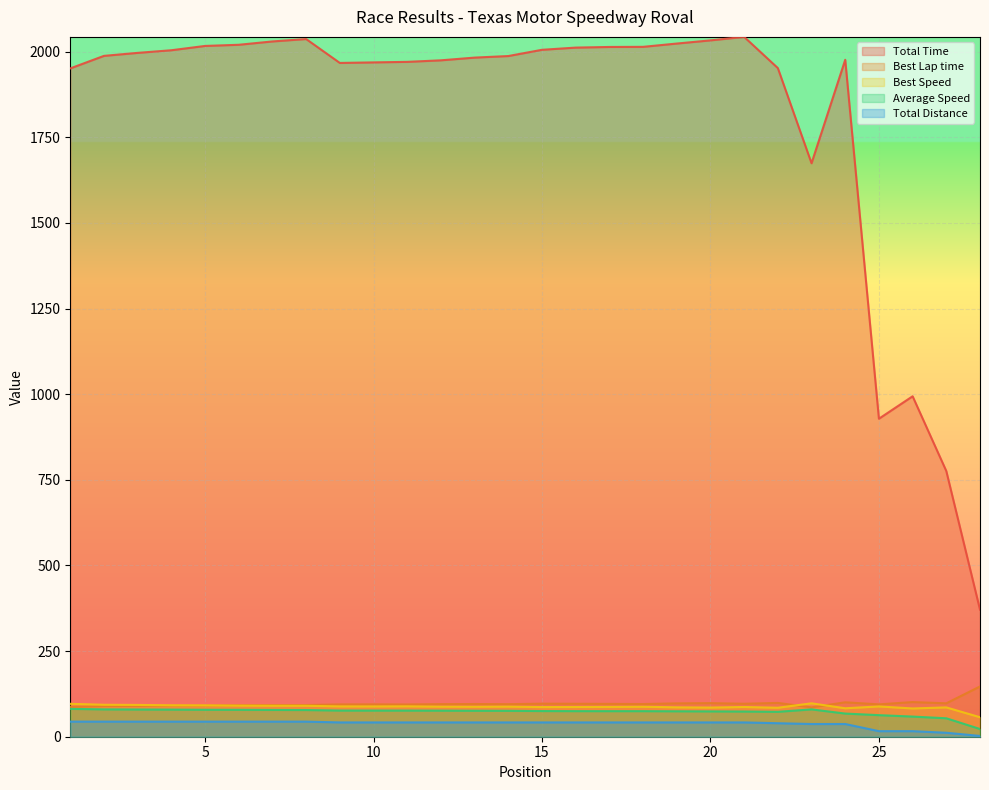

Between 28 and 22, which is larger?

22